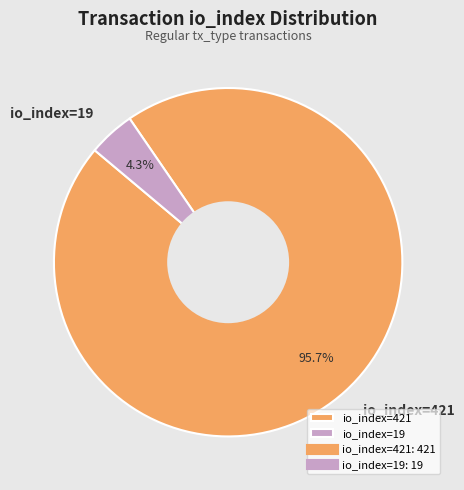

Which slice is the smallest?

io_index=19